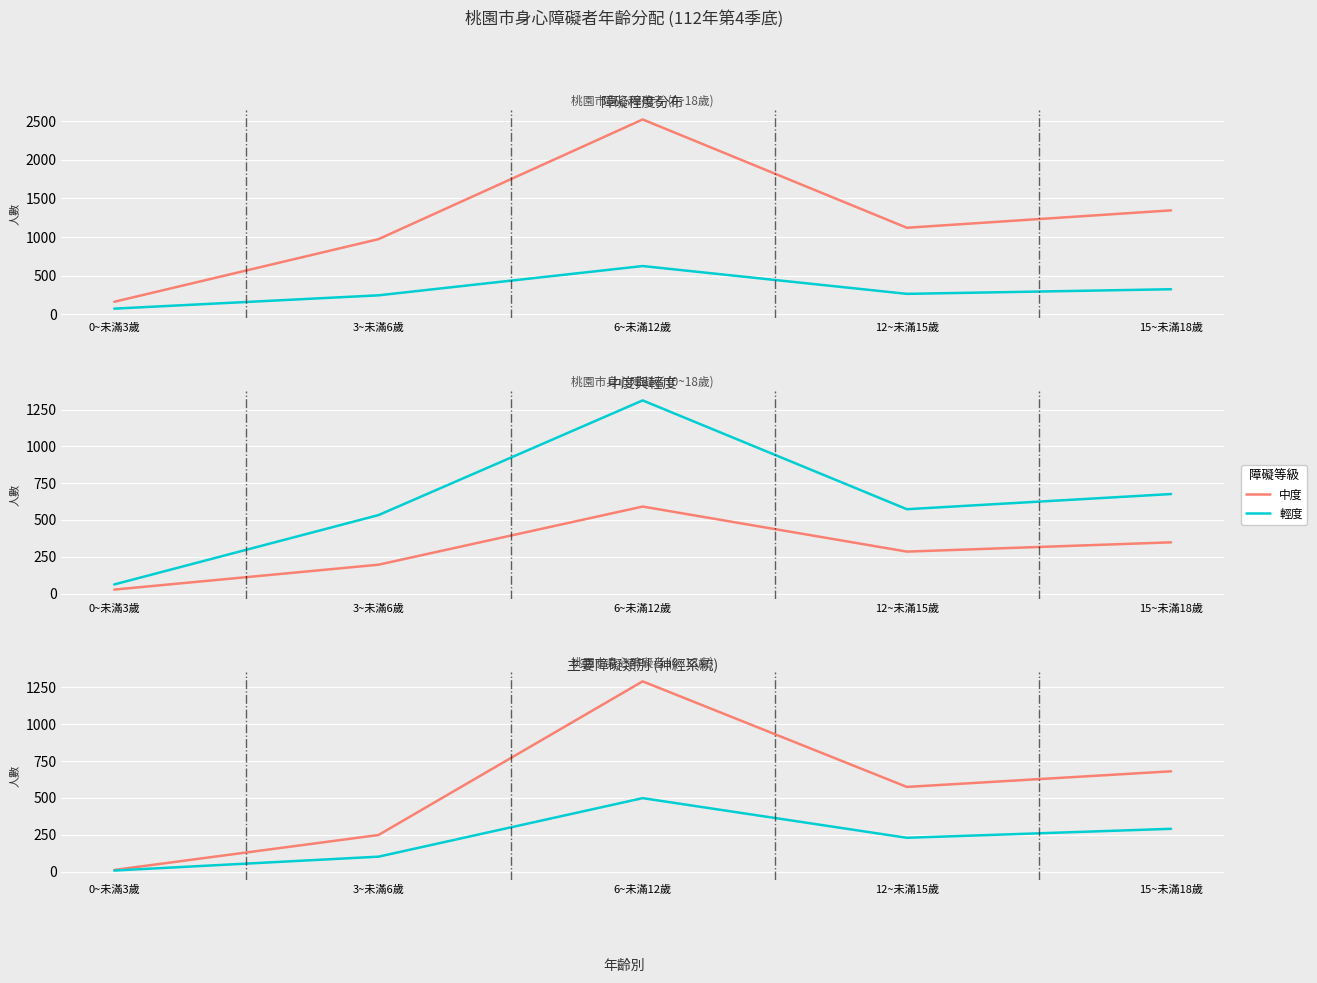

Rank the series at 6~未滿12歲 from highest to lowest value.

合計, 輕度, 神經系統(男), 極重度+重度, 中度, 神經系統(女)